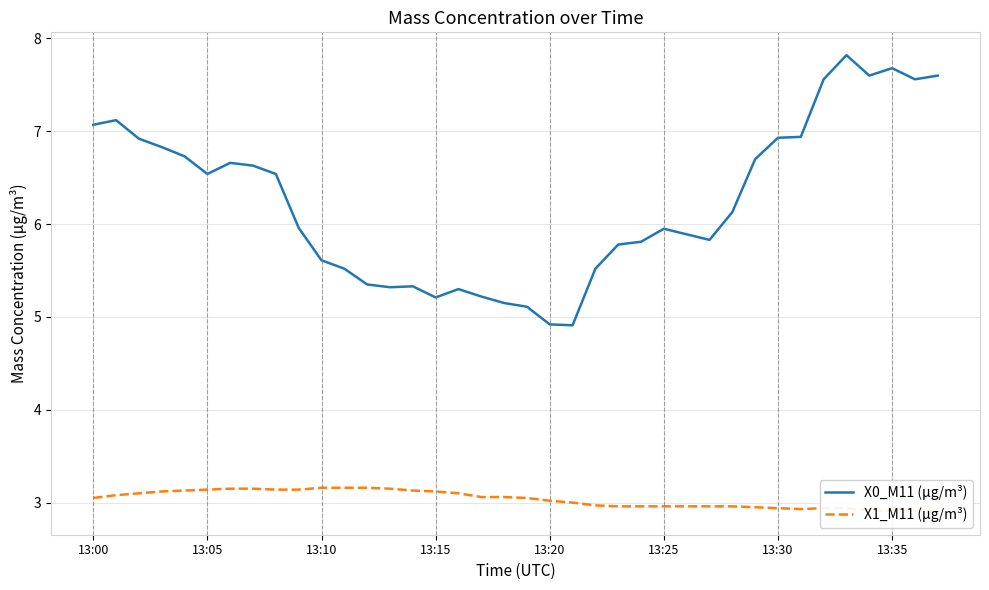

True or false: X0_M11 (μg/m³) has a value of 5.6 at 13:10.

True